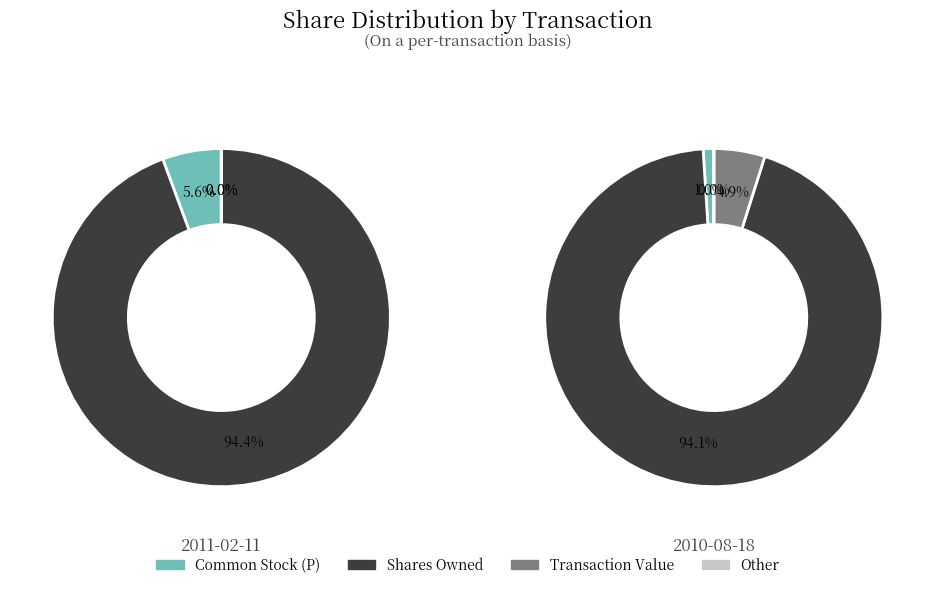

Do transactionShares and transactionValue together represent more than half of the pie?

No